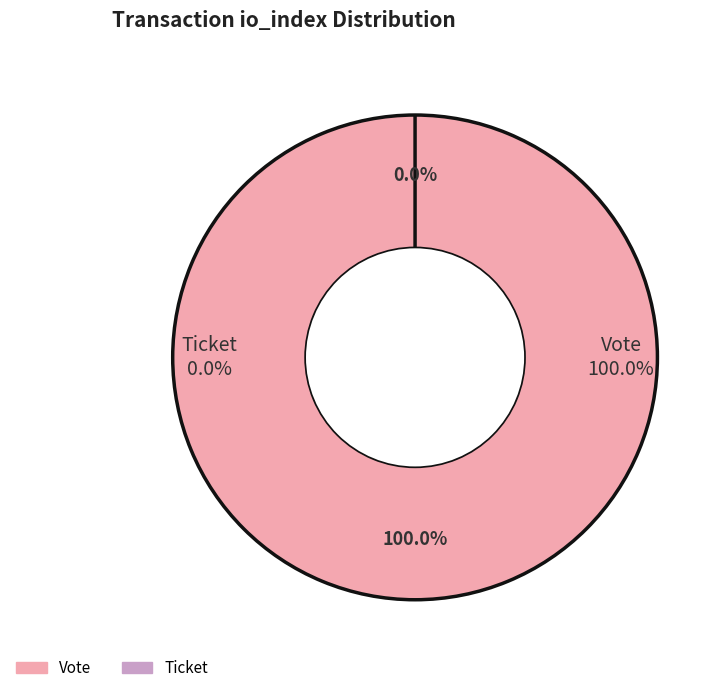

Rank the categories by value from lowest to highest.

Ticket (io_index=0), Vote (io_index=1)